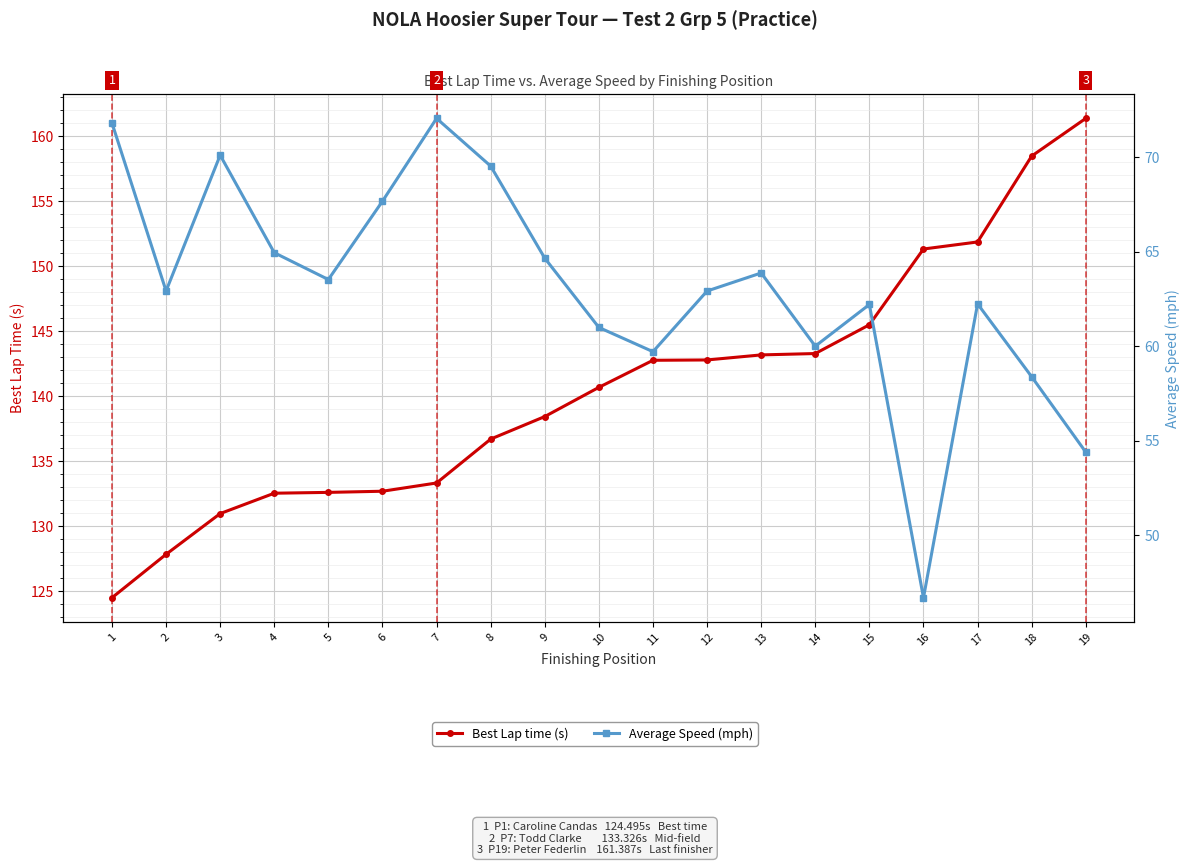

Rank the categories by Best Lap time (s) value from lowest to highest.

1, 2, 3, 4, 5, 6, 7, 8, 9, 10, 11, 12, 13, 14, 15, 16, 17, 18, 19